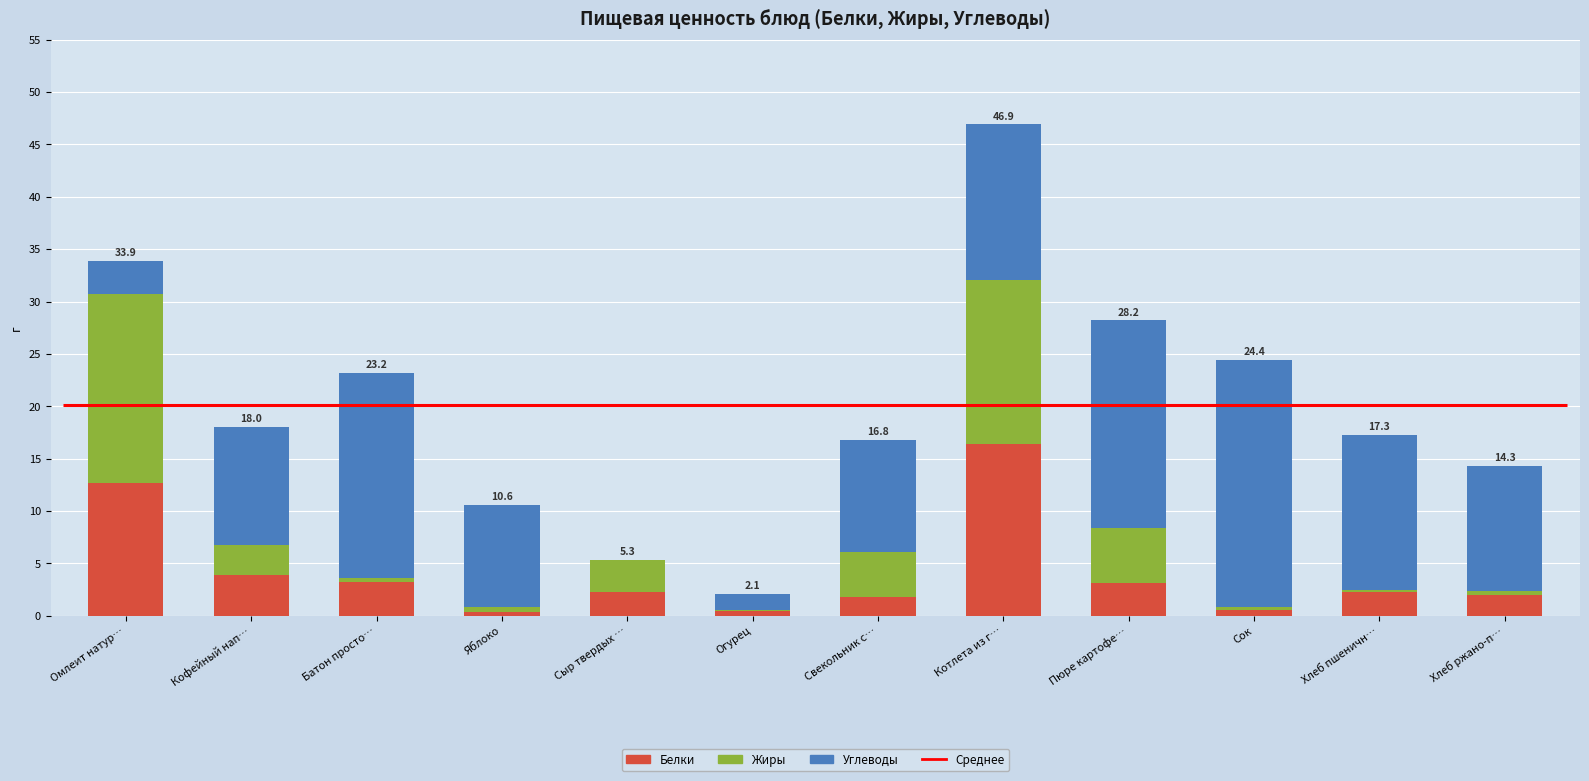

Is it true that Жиры equals 23.4 at Котлета из г…?

False